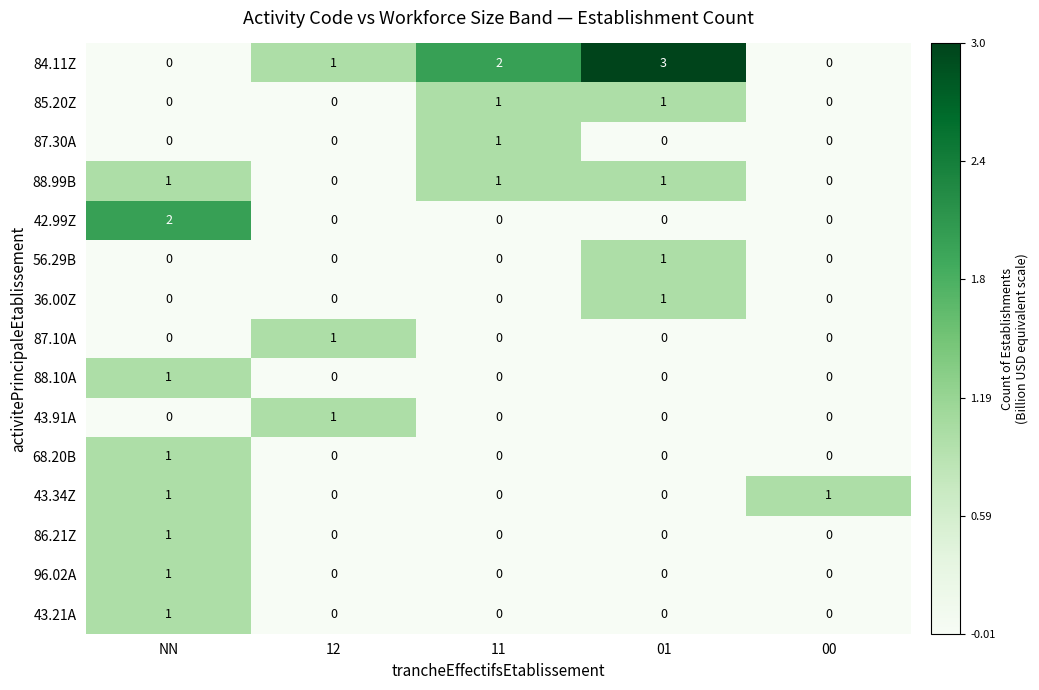

What is the greatest value displayed?

3